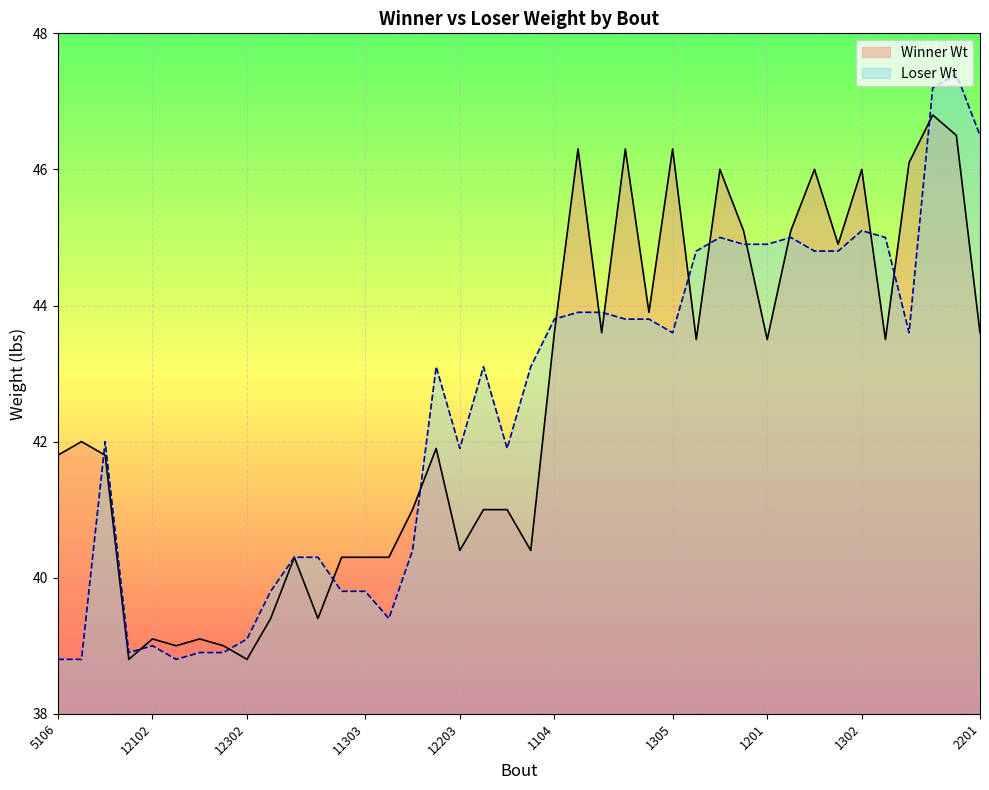

Which series has the largest range (max minus min)?

Loser Wt